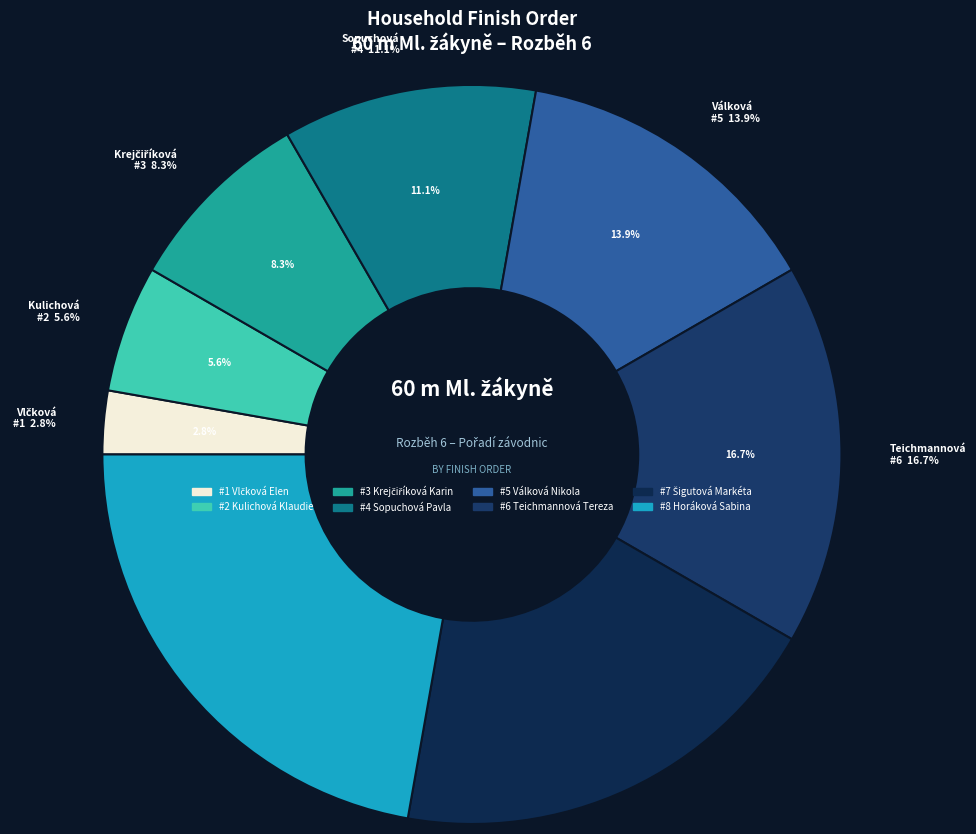

What is the change in value from Vlčková Elen to Kulichová Klaudie?

+1